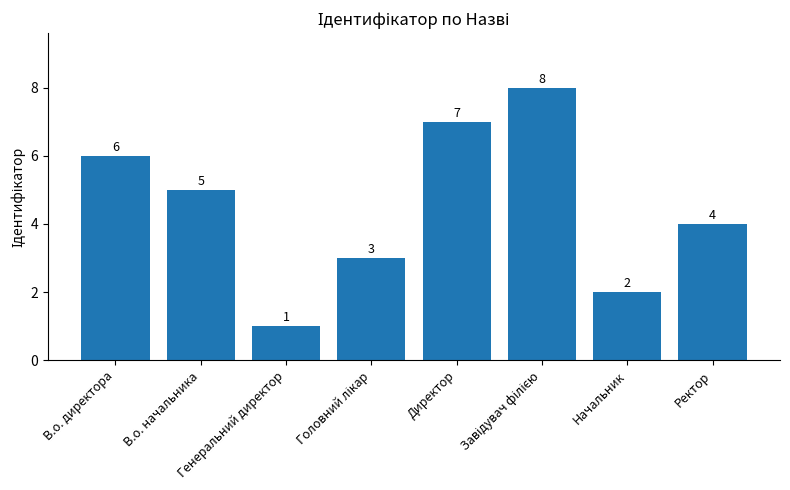

Reading left to right, list all the values displayed in this chart.

6	5	1	3	7	8	2	4